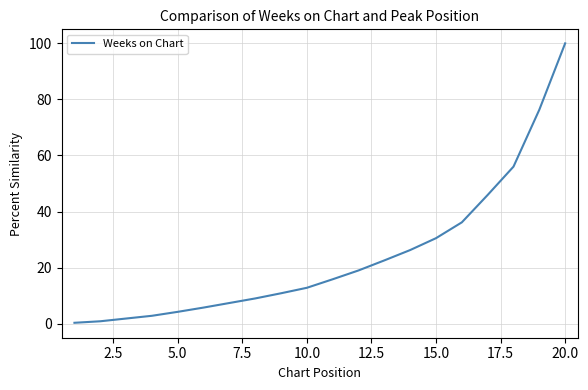

What is the maximum value shown in the chart?

100.0